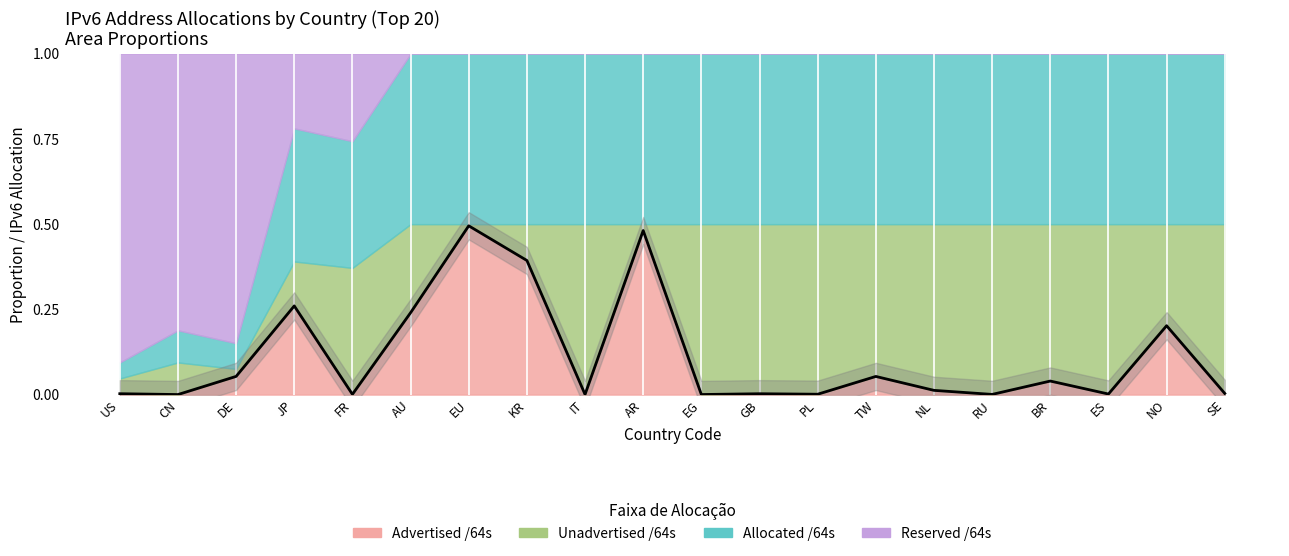

At which label is the value closest to 0?

CN